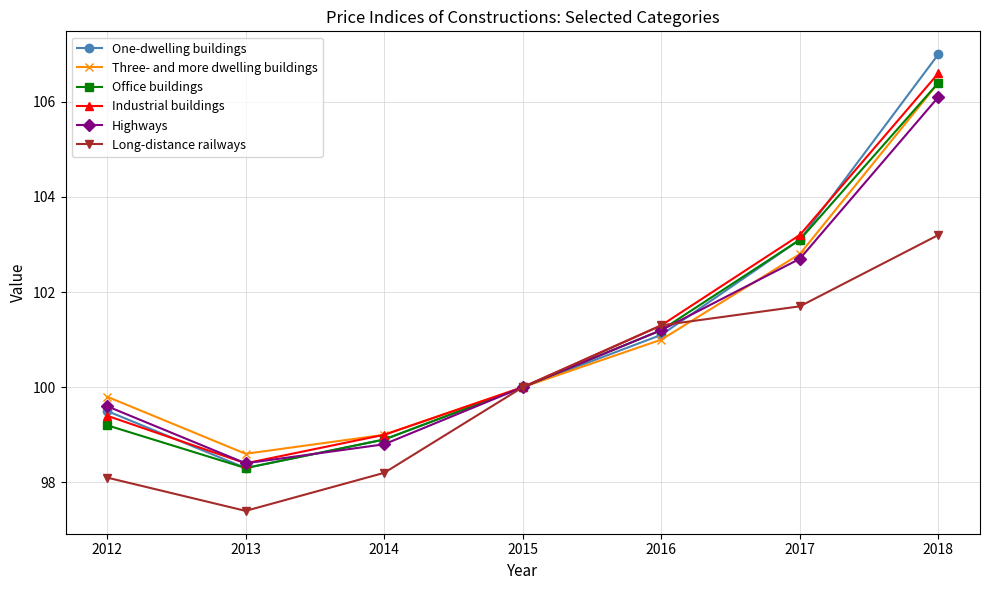

What is the sum of all Long-distance railways values?

699.9